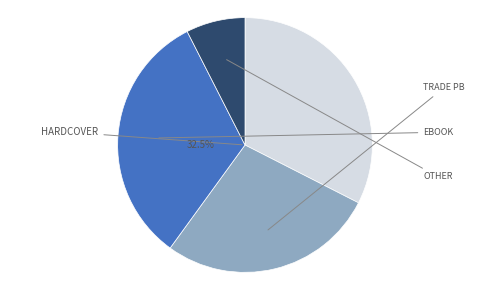

Does any single category account for the majority?

No